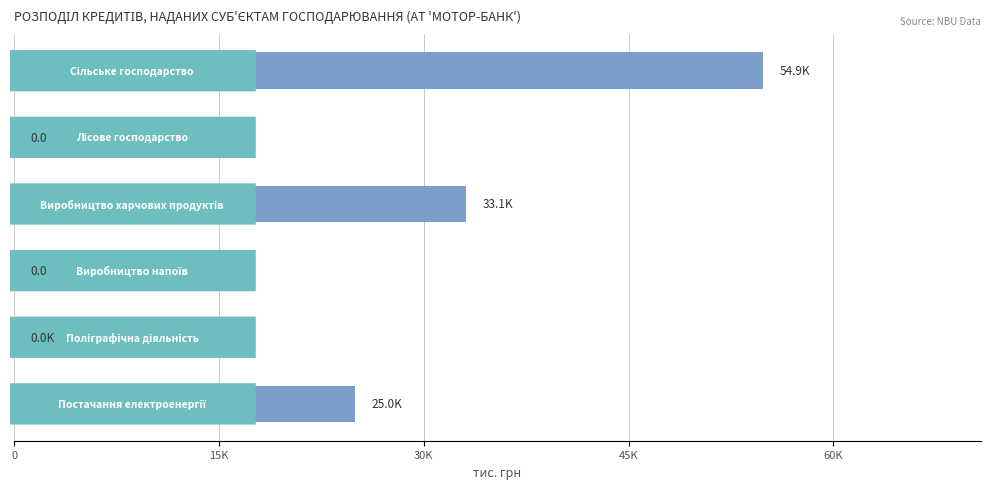

Are the bars horizontal?

Yes